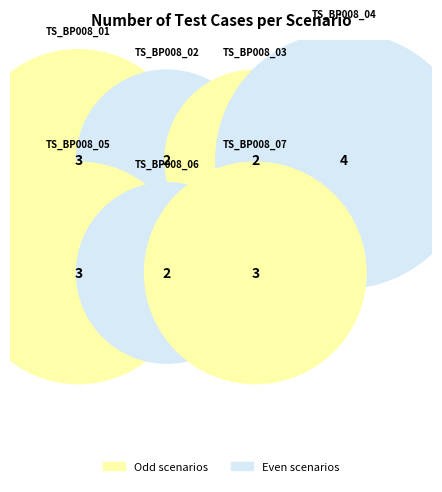

How many slices are in this pie chart?

7